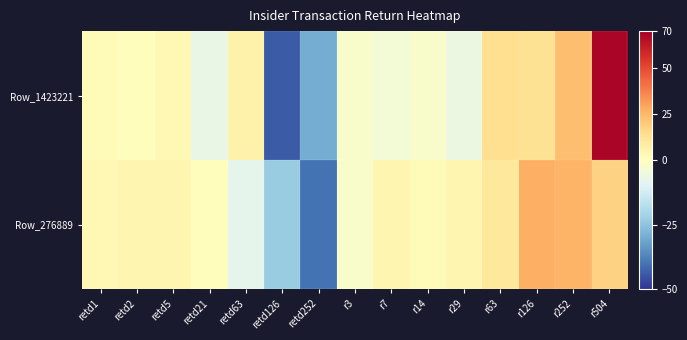

Which series has the largest range (max minus min)?

Row_1423221